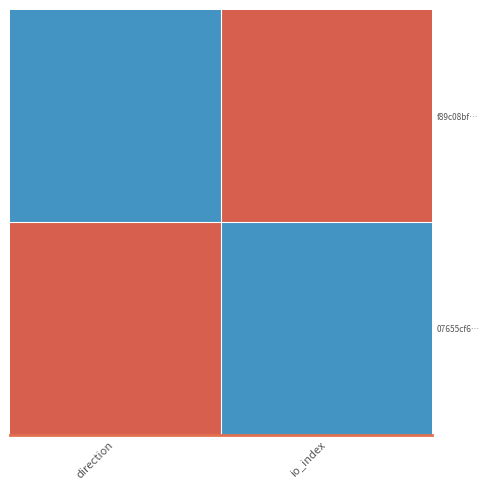

What is the difference between the highest and lowest values at io_index?

1